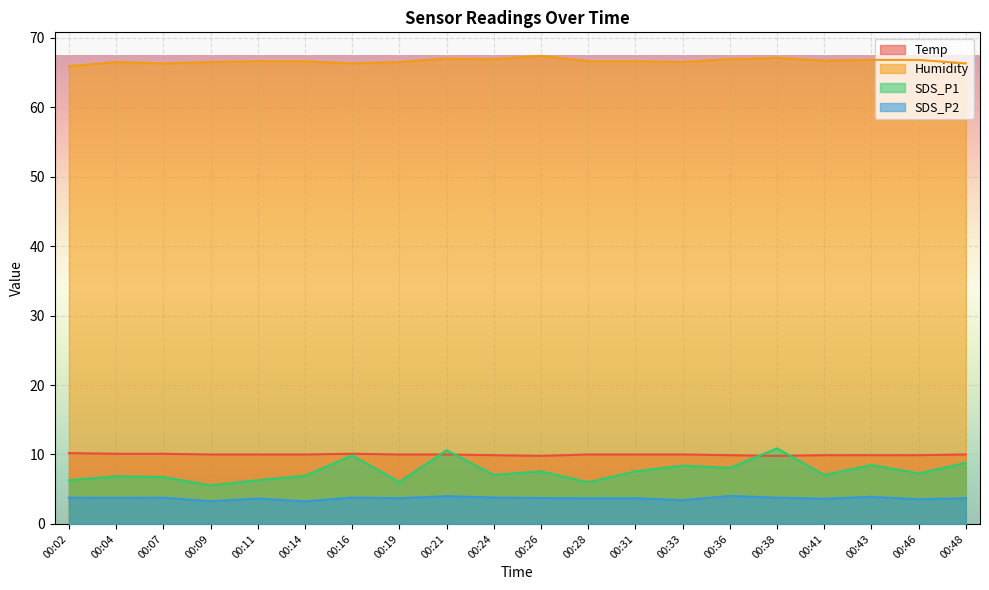

True or false: SDS_P2 has more than 2 points higher than both neighbors.

True